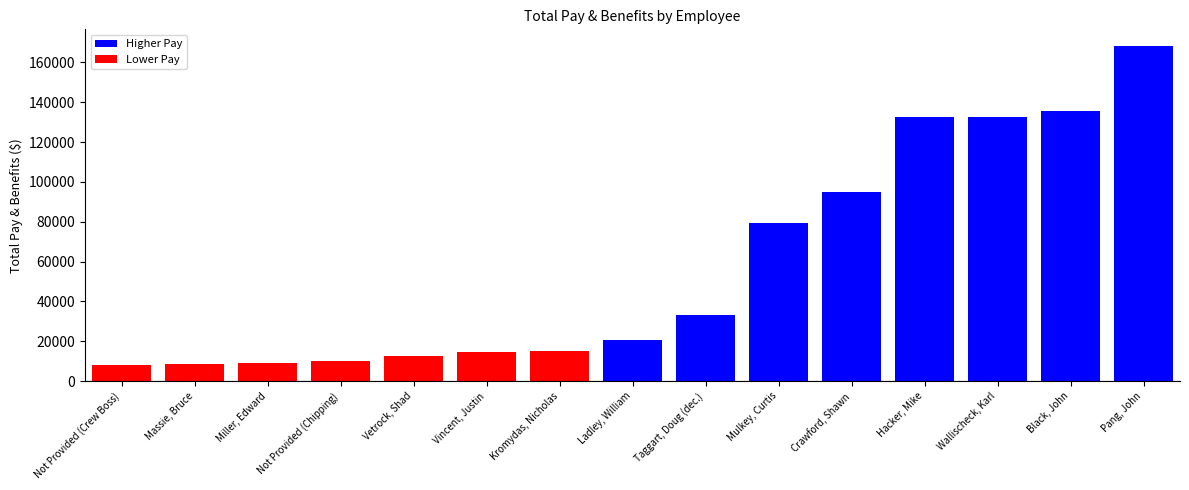

What is the label of the 8th bar from the left?

Ladley, William